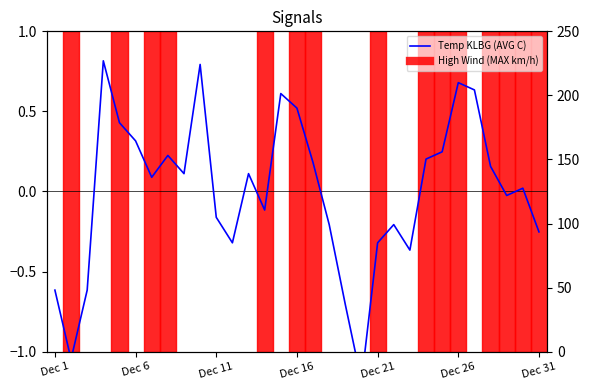

True or false: the data shows 0.0 at 8.

False